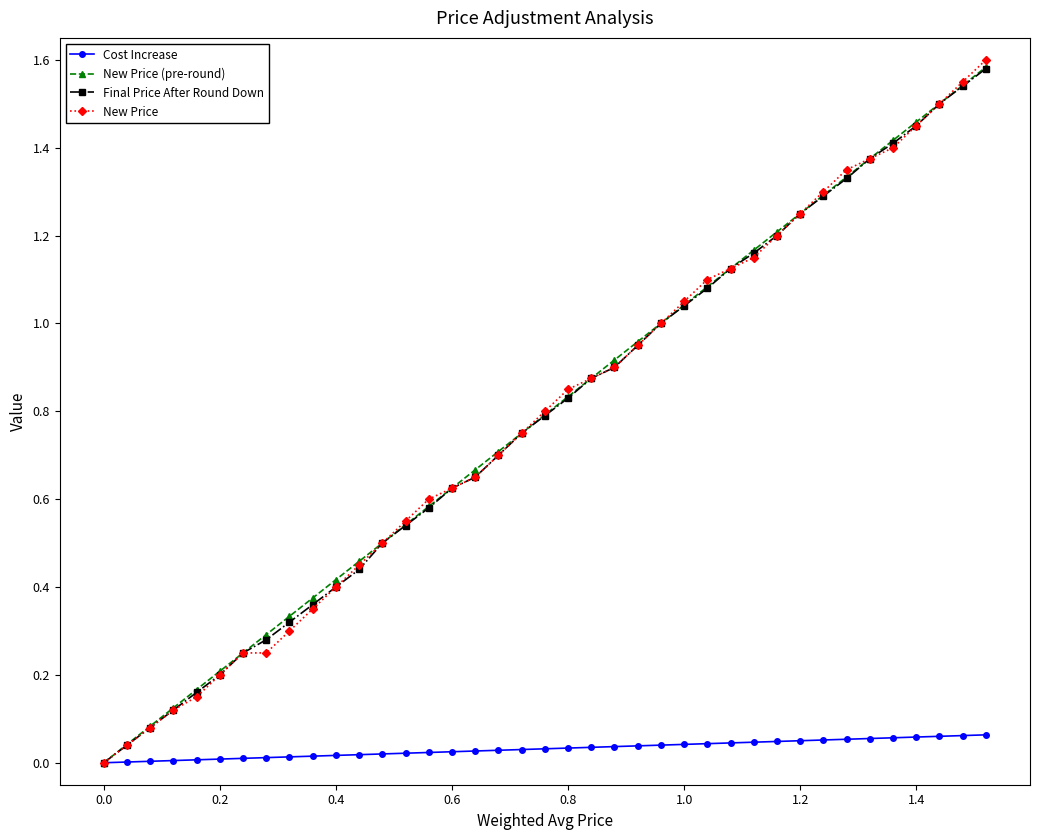

Which series has the widest spread of values?

New Price